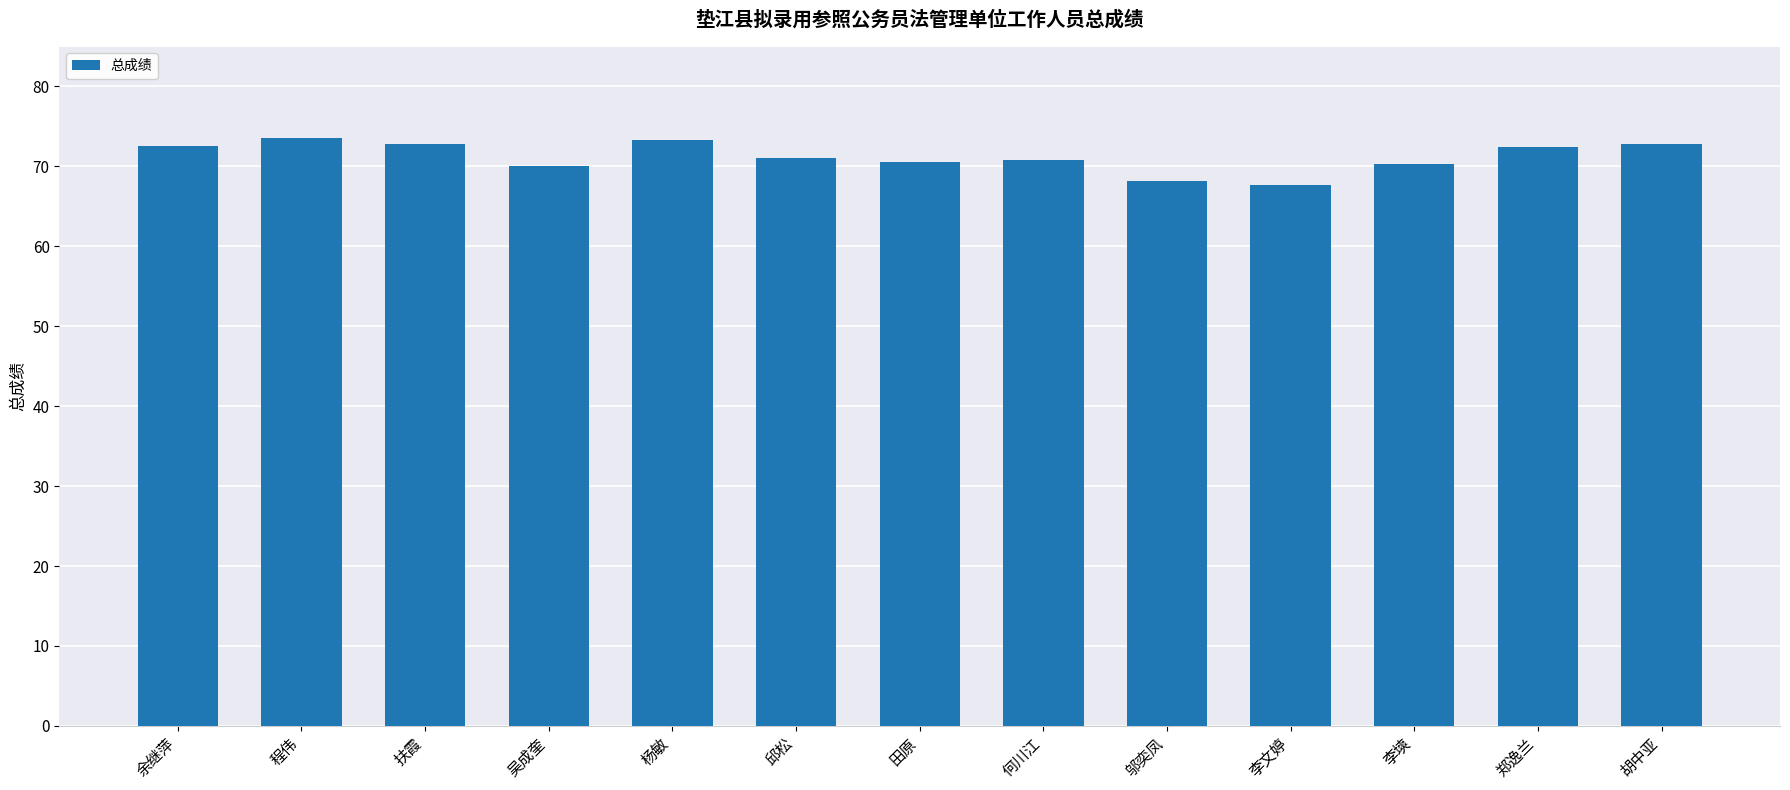

Is it true that the value at 李文婷 is 67.6?

True